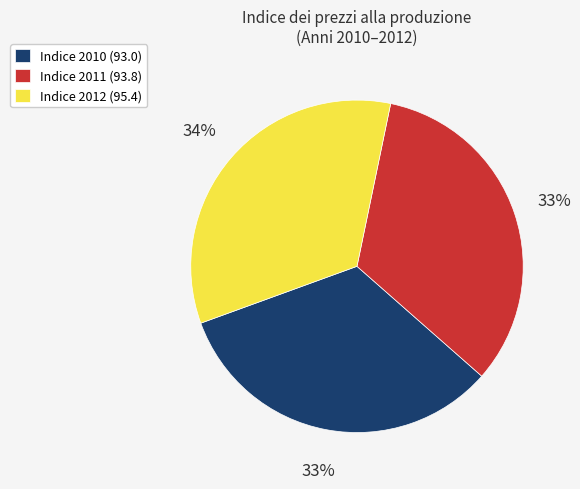

What percentage is the Indice 2010 (93.0) slice, to the nearest percent?

33%